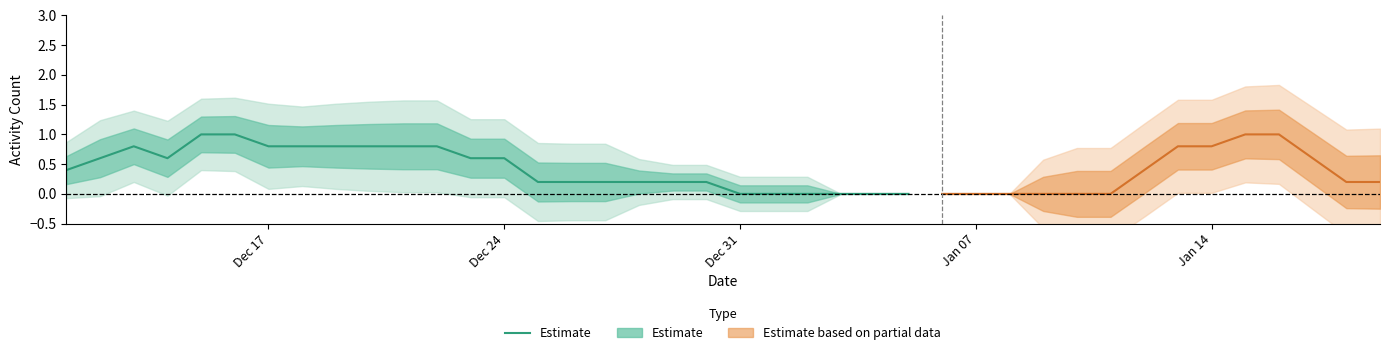

Count the number of values greater than 0.

20